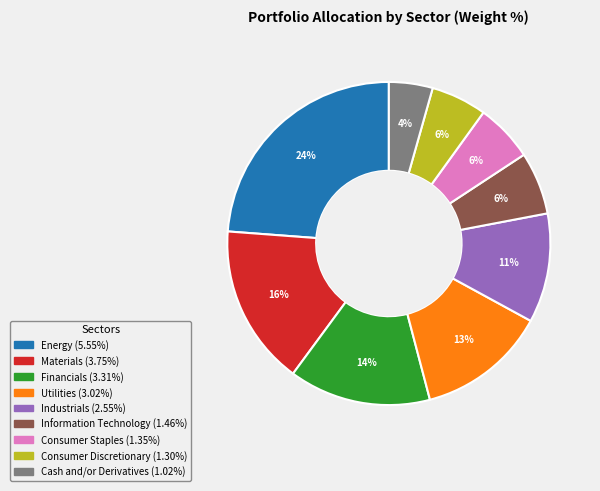

Combined, do Cash and/or Derivatives and Financials account for over 50%?

No